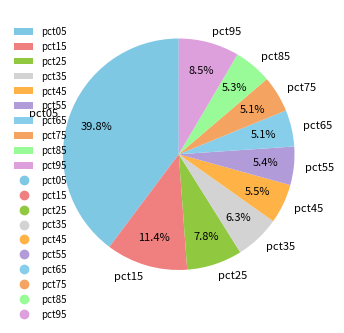

Does pct35 account for over 50% of the chart?

No